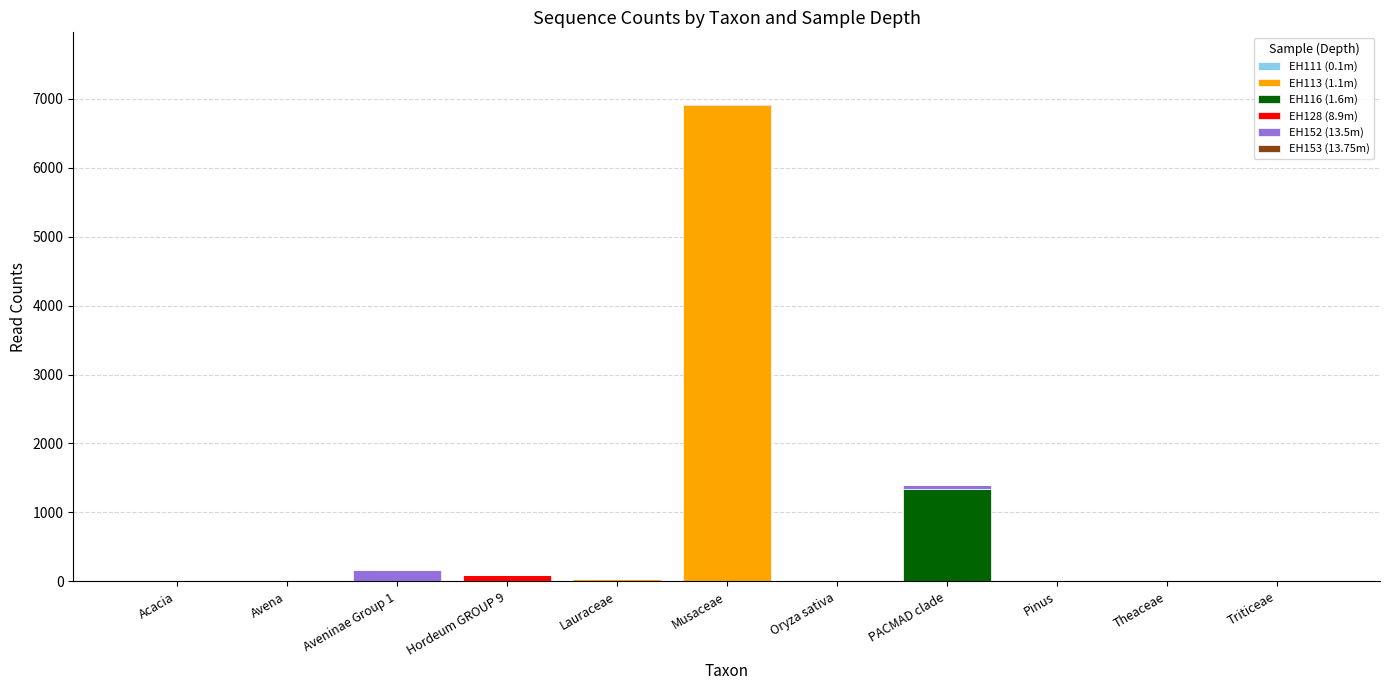

Are the bars grouped side by side (vs. stacked)?

No